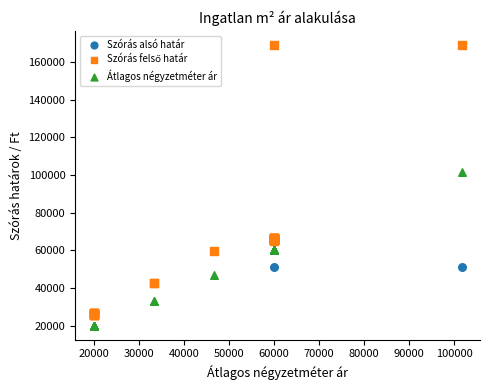

Which series reaches the minimum Y coordinate?

Átlagos négyzetméter ár